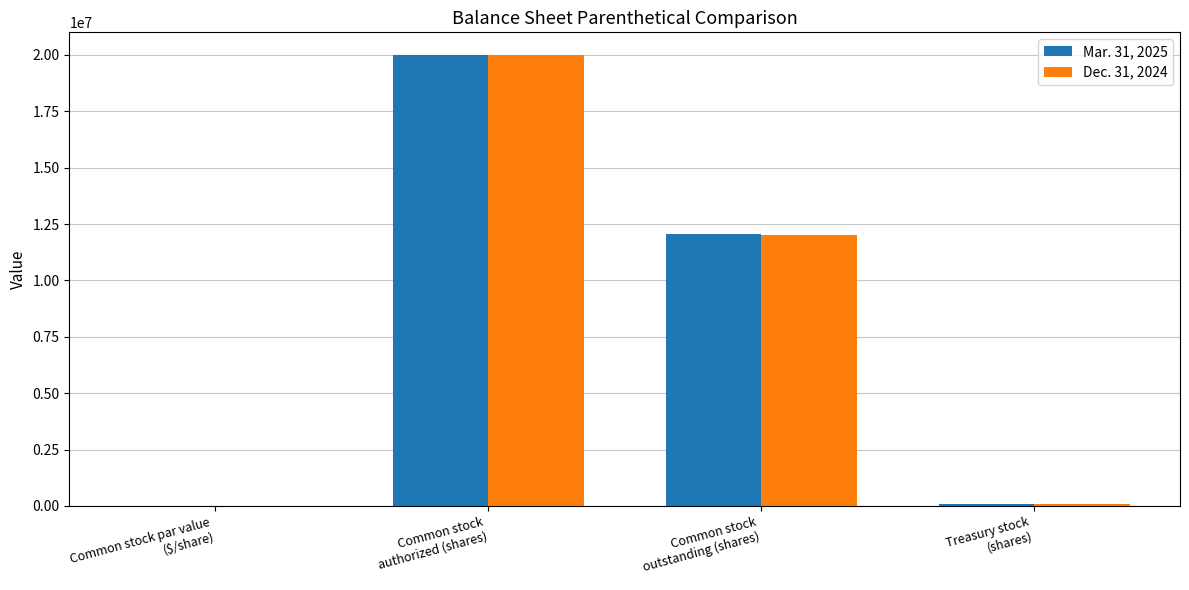

What is the highest value of the Mar. 31, 2025 series?

20000000.0